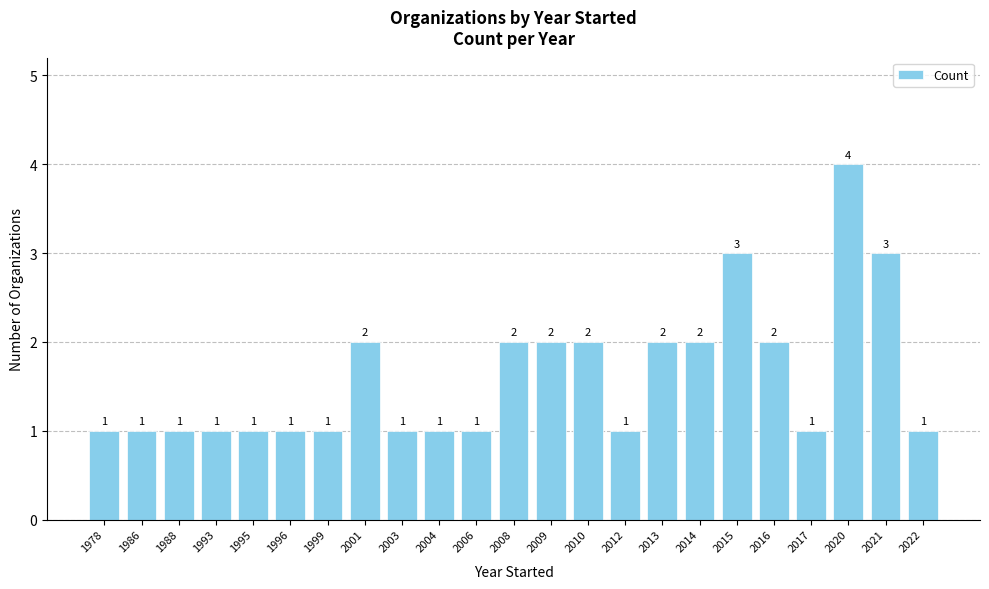

What is the difference between the values at 2013 and 1986?

1